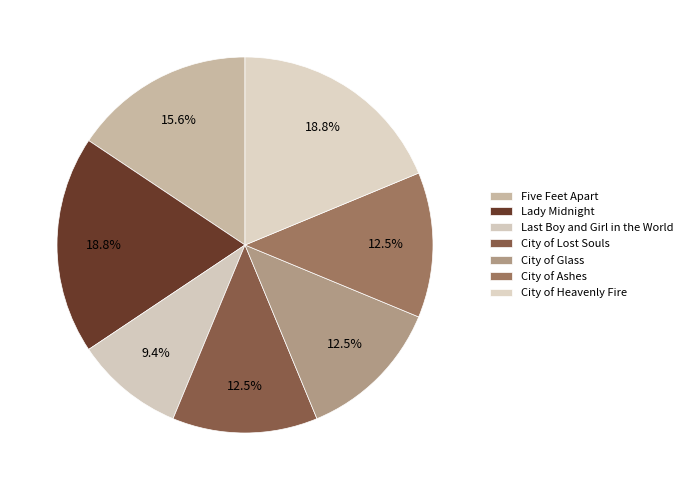

Does Five Feet Apart account for over 50% of the chart?

No